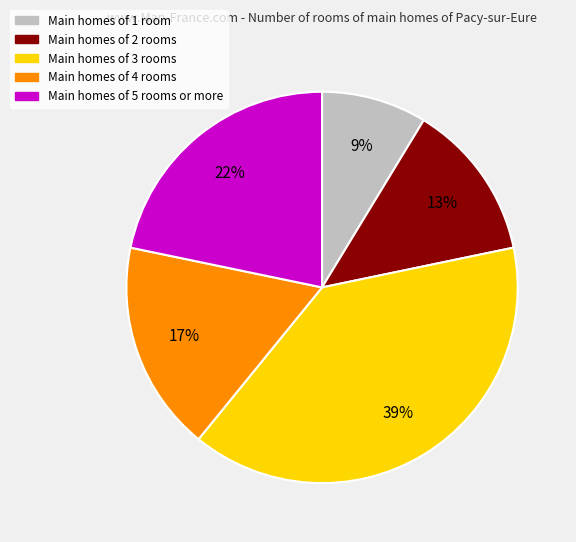

Is there any slice that represents more than half of the pie?

No